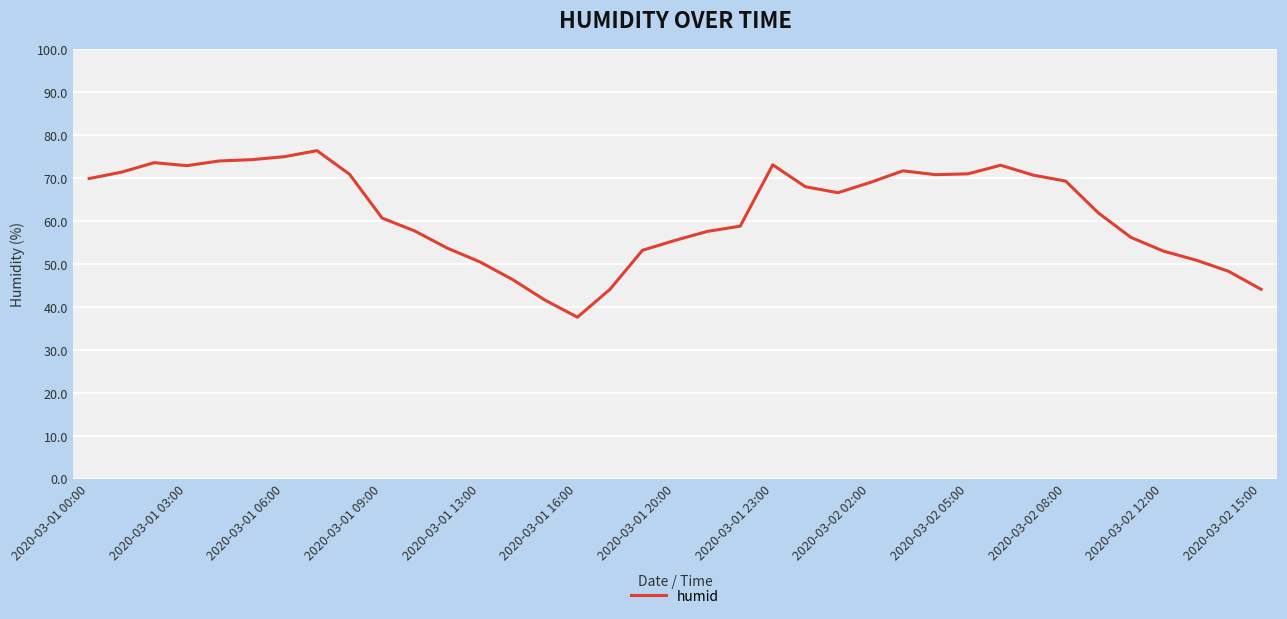

What is the greatest value displayed?

76.4